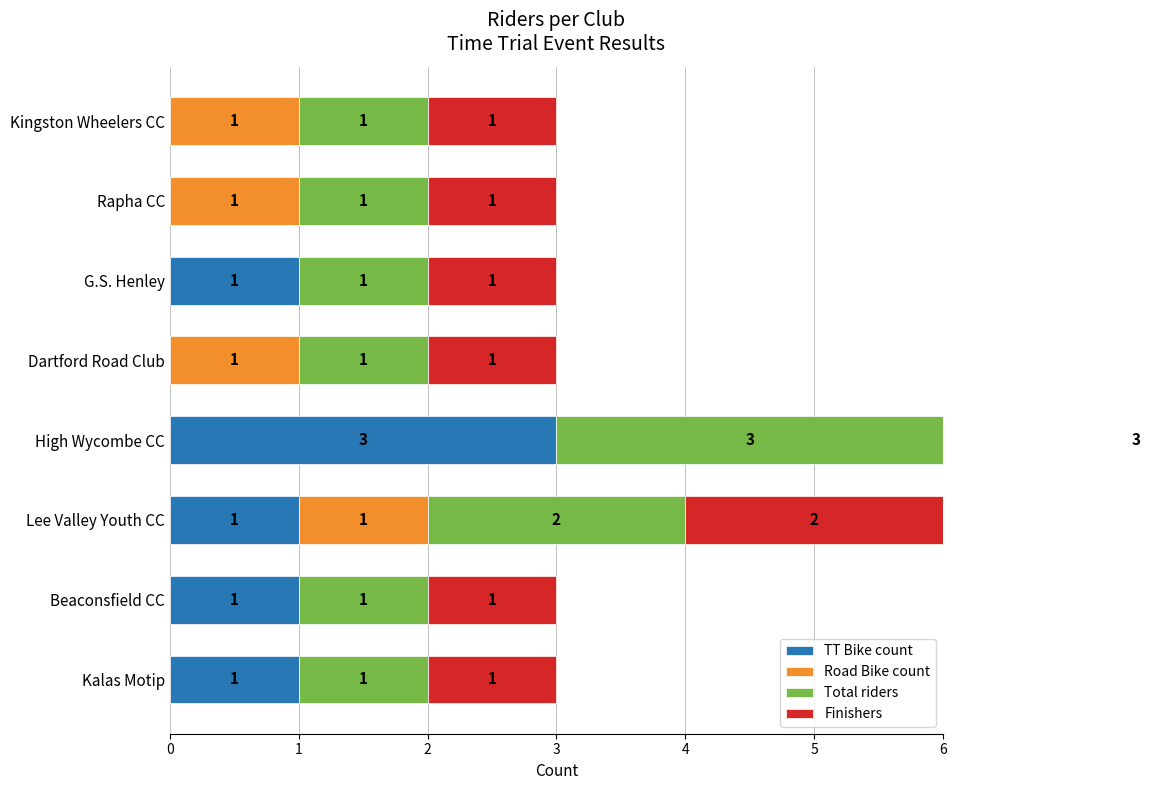

Is the value of TT Bike count at Rapha CC greater than the value of Total riders at Beaconsfield CC?

No